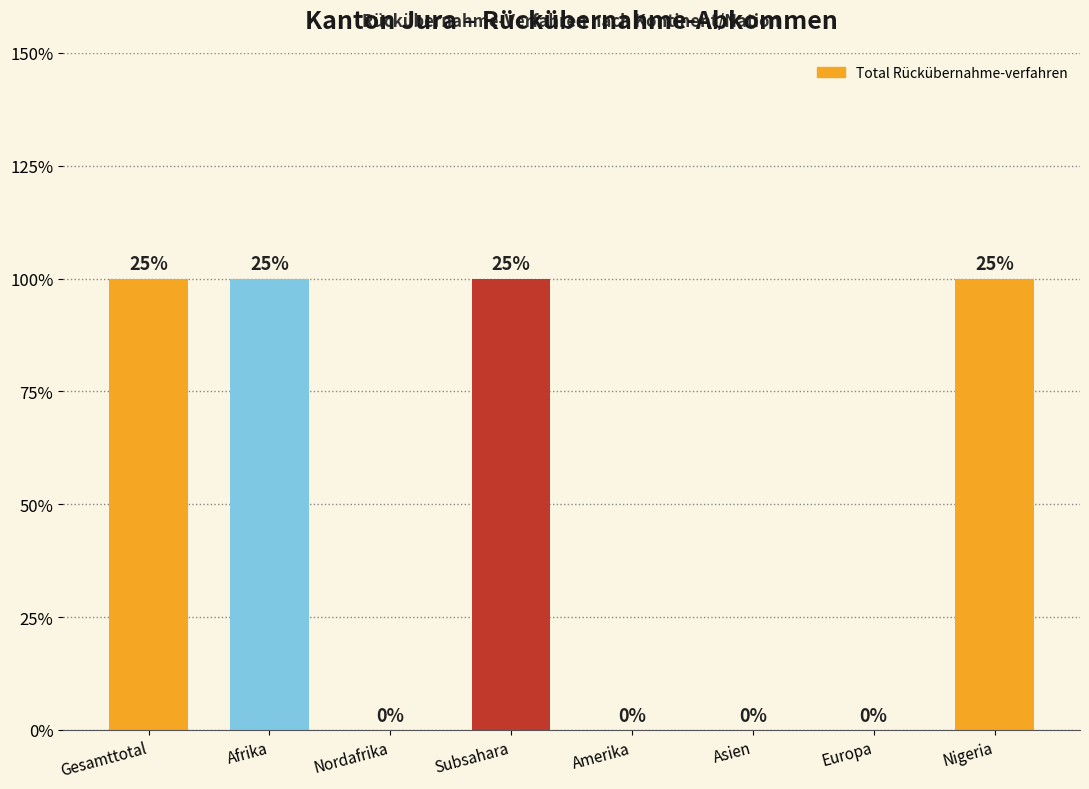

Which category has the highest value across all series?

Gesamttotal